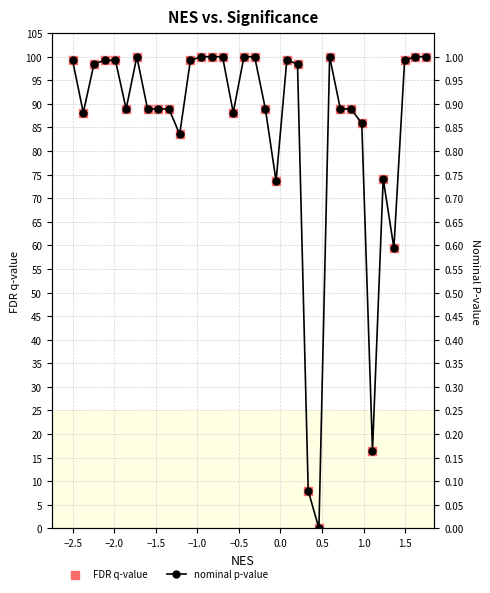

What are all the series names shown in the legend?

nominal p-value, FDR q-value